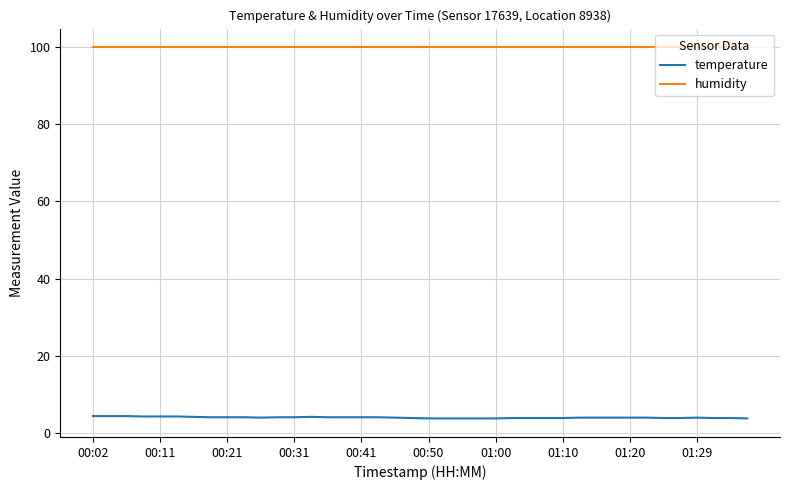

True or false: temperature and humidity cross at least once.

False